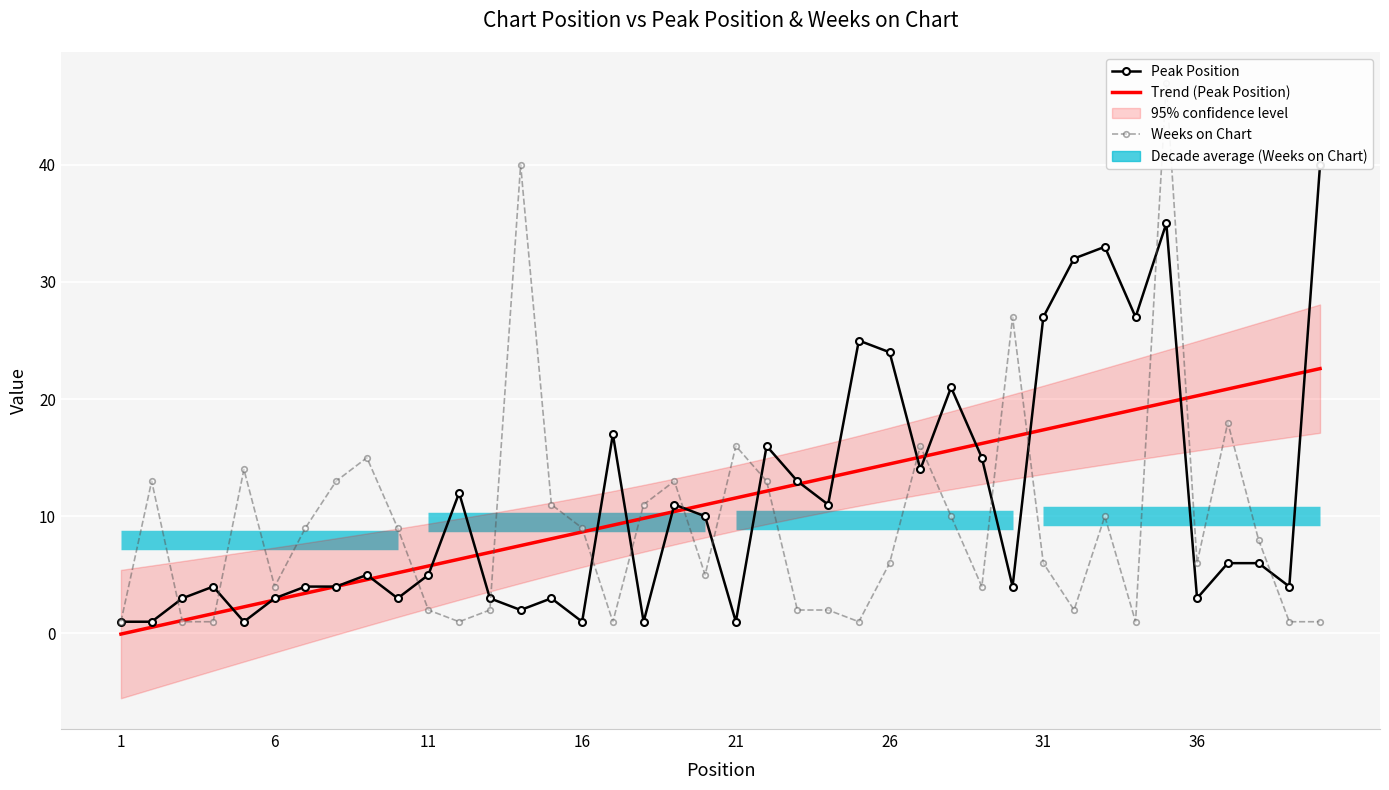

How many lines are shown in the chart?

3